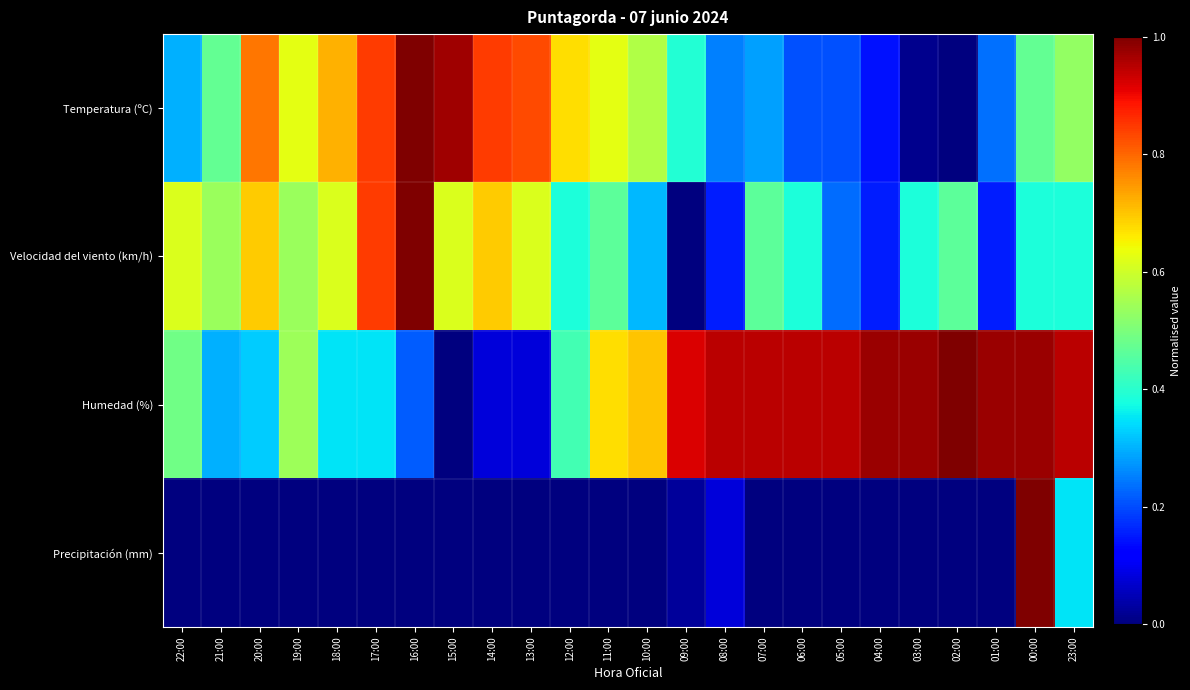

What is the spread (max minus min) of values at 01:00?

1.0